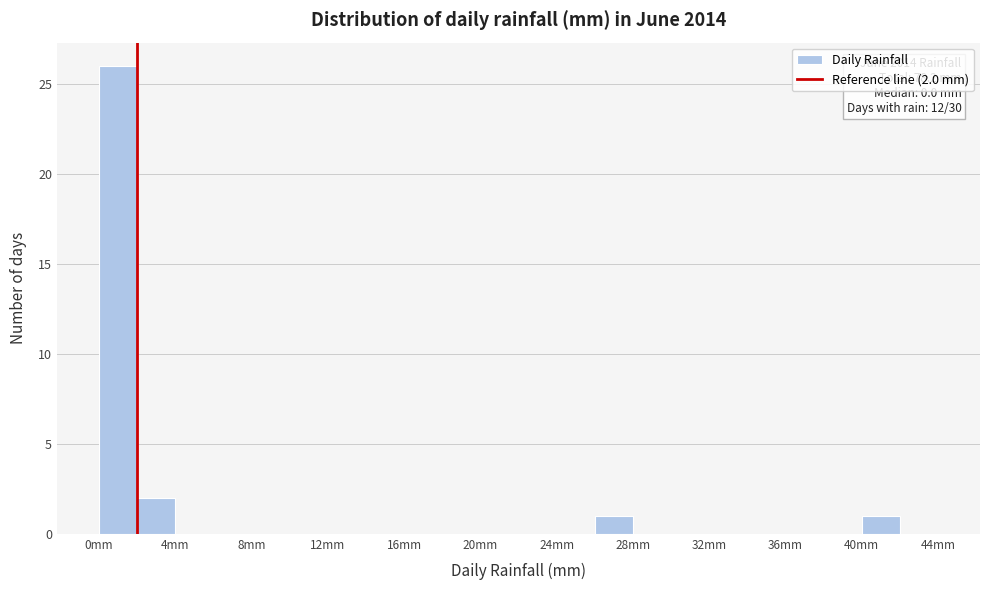

Which range on the x-axis has the tallest bar?

0 to 2